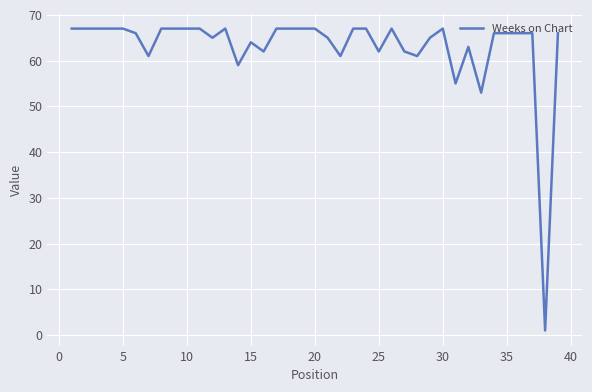

What is the greatest value displayed?

67